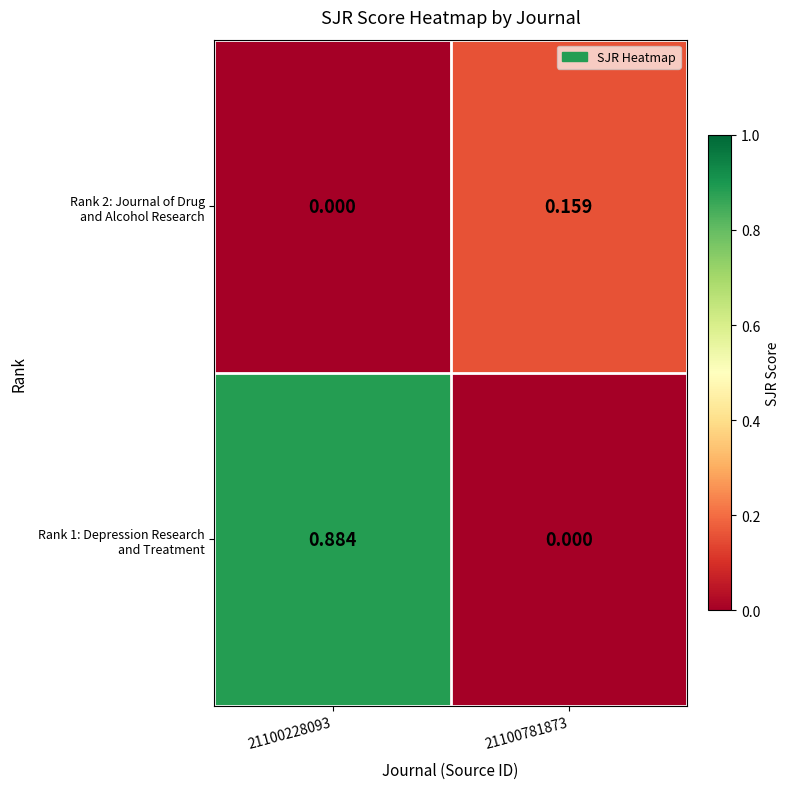

At which category is the sum across all series the highest?

21100228093